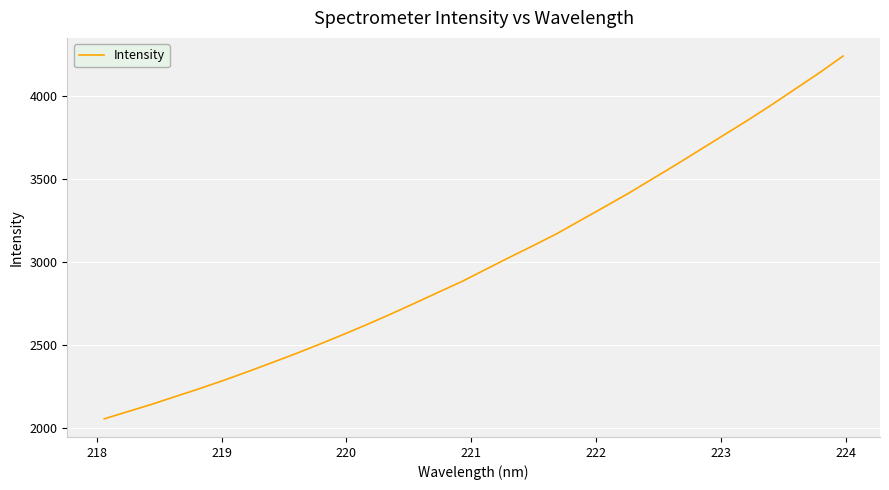

What is the greatest value displayed?

4242.0